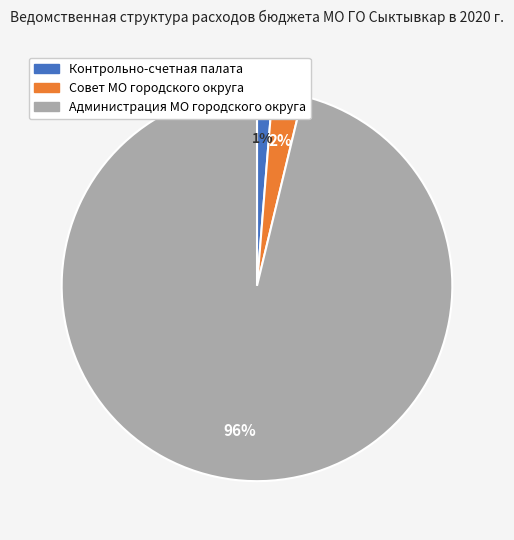

Which has a higher value, Администрация МО городского округа or Контрольно-счетная палата?

Администрация МО городского округа